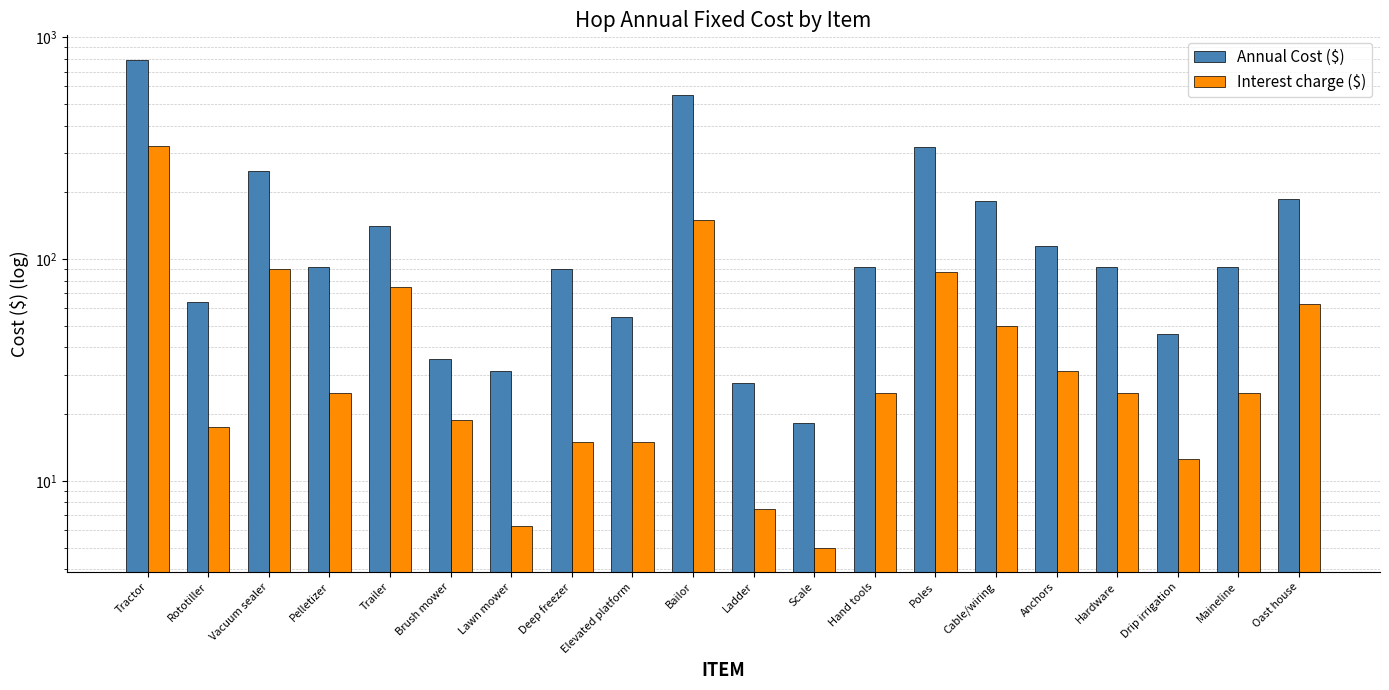

The Annual Cost ($) series shows 114.6 at Anchors. True or false?

True